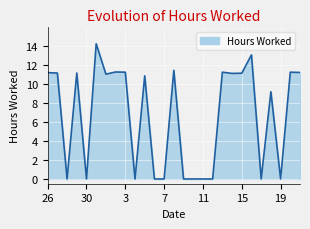

What is the difference between the maximum and minimum values?

14.2